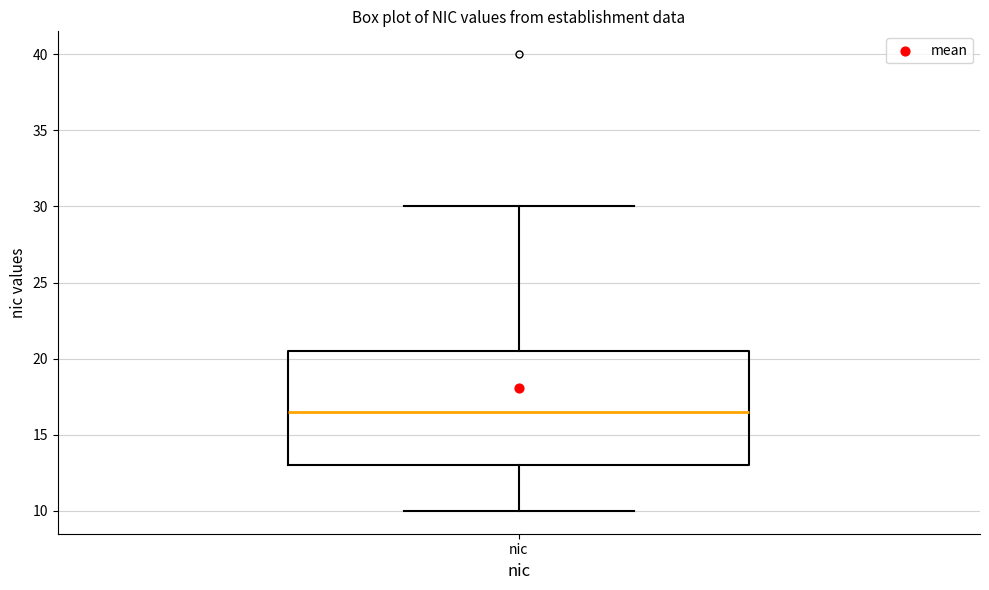

Where does the upper whisker of the box for nic end on the y-axis? The values are not printed on the chart, so give them approximately, as read against the axis.

30.0